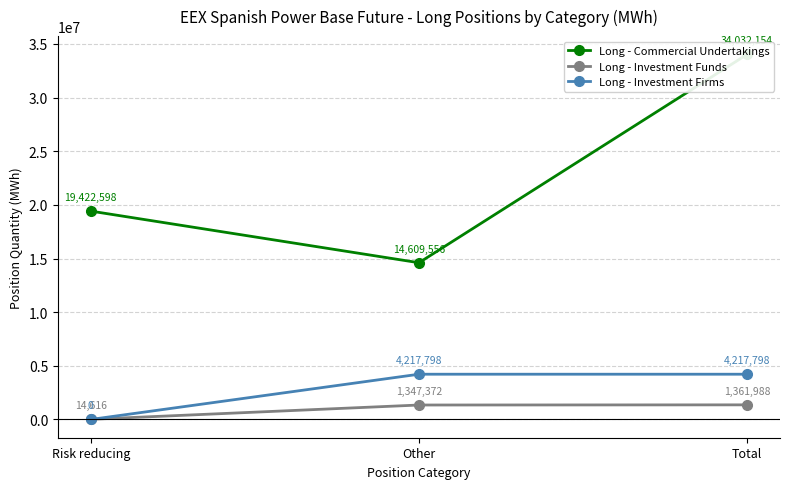

Reading left to right, list all the values displayed in this chart.

Long - Commercial Undertakings: Risk reducing=19422598	Other=14609556	Total=34032154
Long - Investment Funds: Risk reducing=14616	Other=1347372	Total=1361988
Long - Investment Firms: Risk reducing=0	Other=4217798	Total=4217798